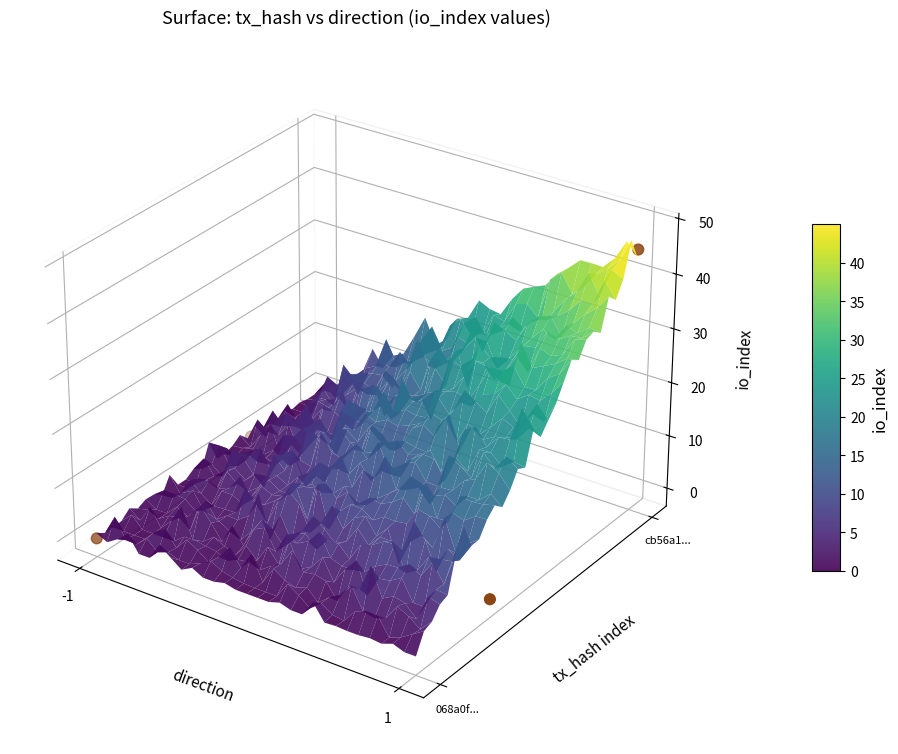

How many series are shown in this chart?

1